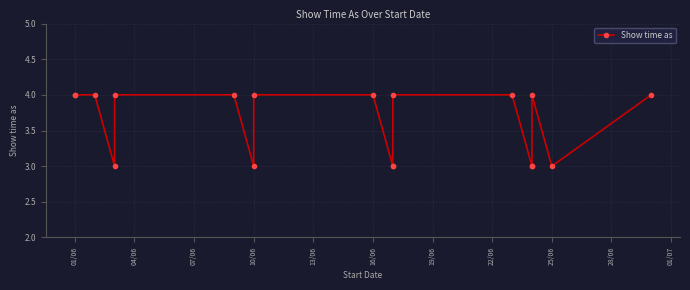

Which has a higher value, 01/06 or 13/06?

01/06